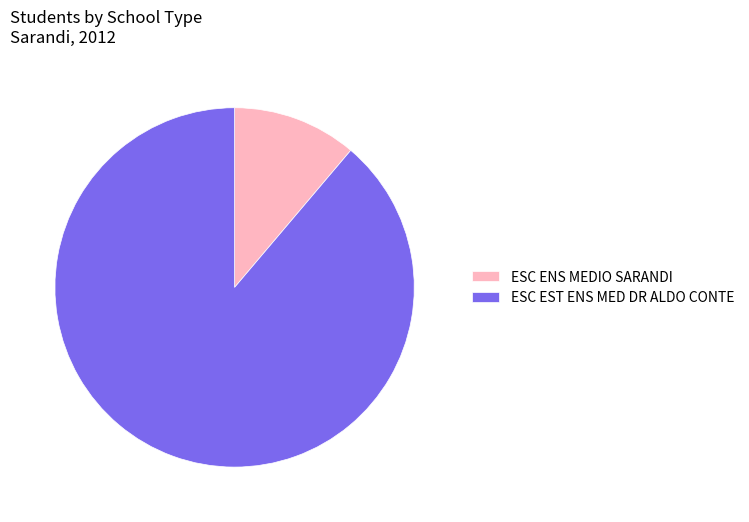

Count the number of slices in the pie.

2